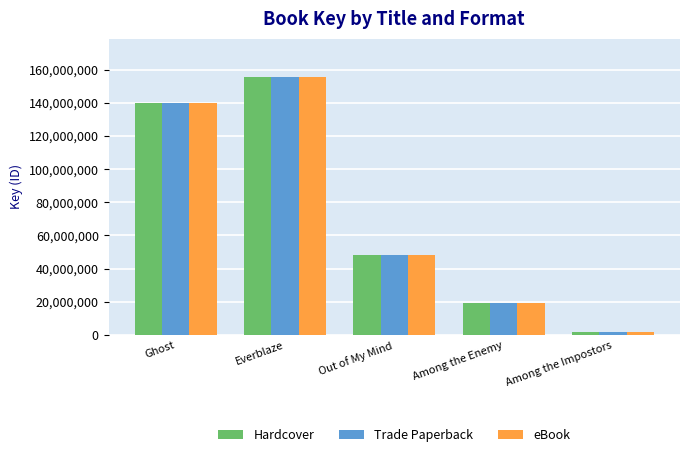

What is the label of the 5th bar from the left?

Among the Impostors